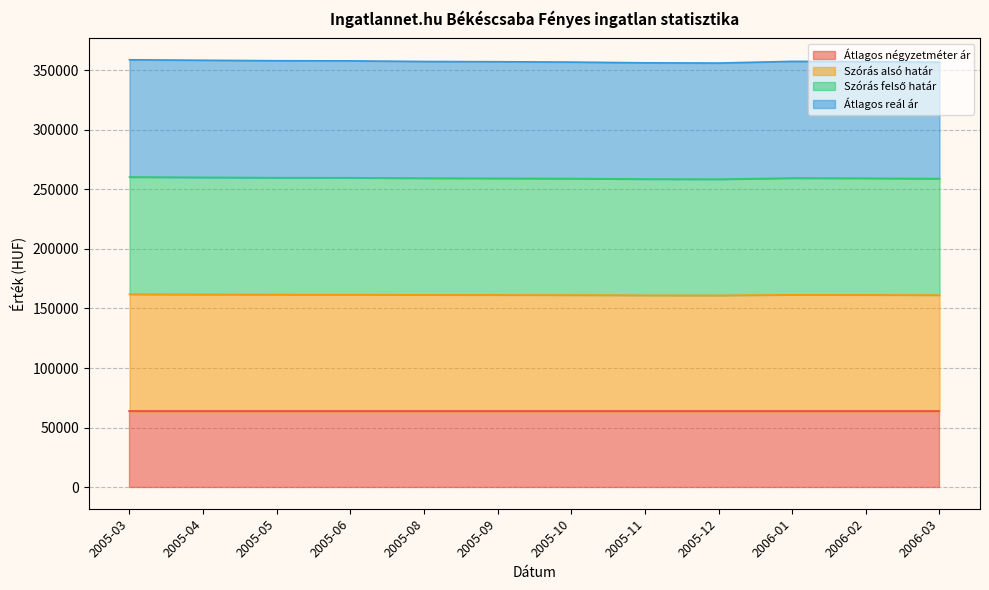

Where is the first local minimum for Szórás alsó határ?

2005-12